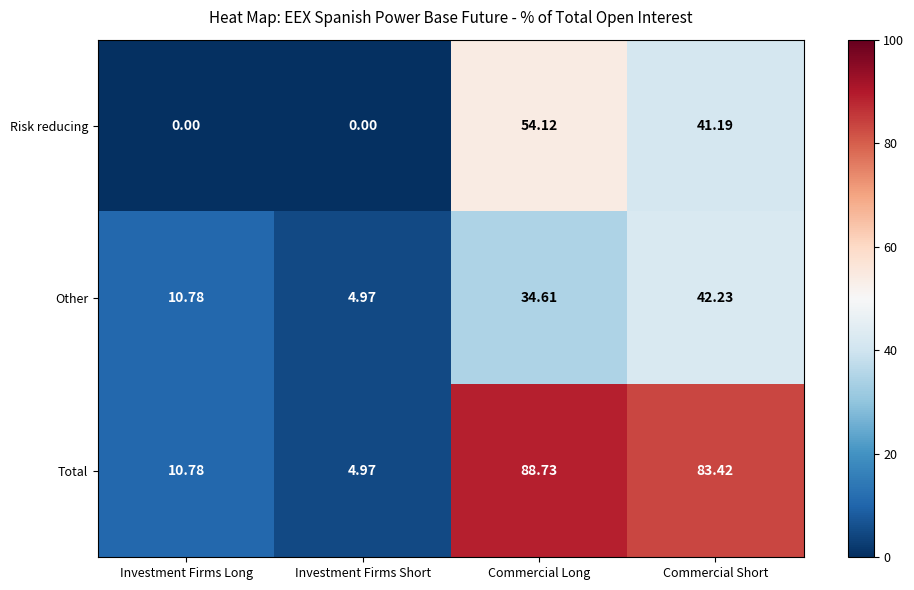

Which label corresponds to the largest value in the chart?

Commercial Long